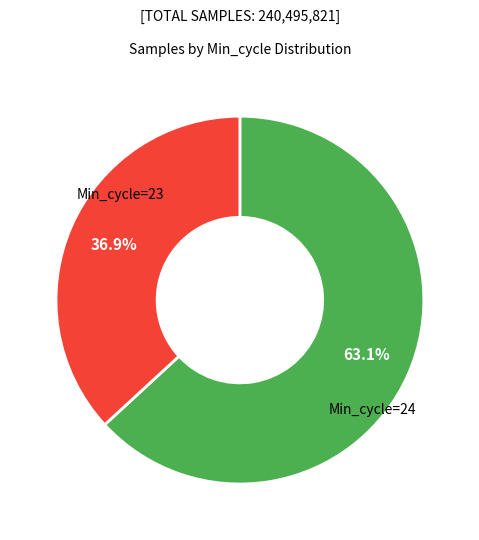

Is there any slice that represents more than half of the pie?

Yes